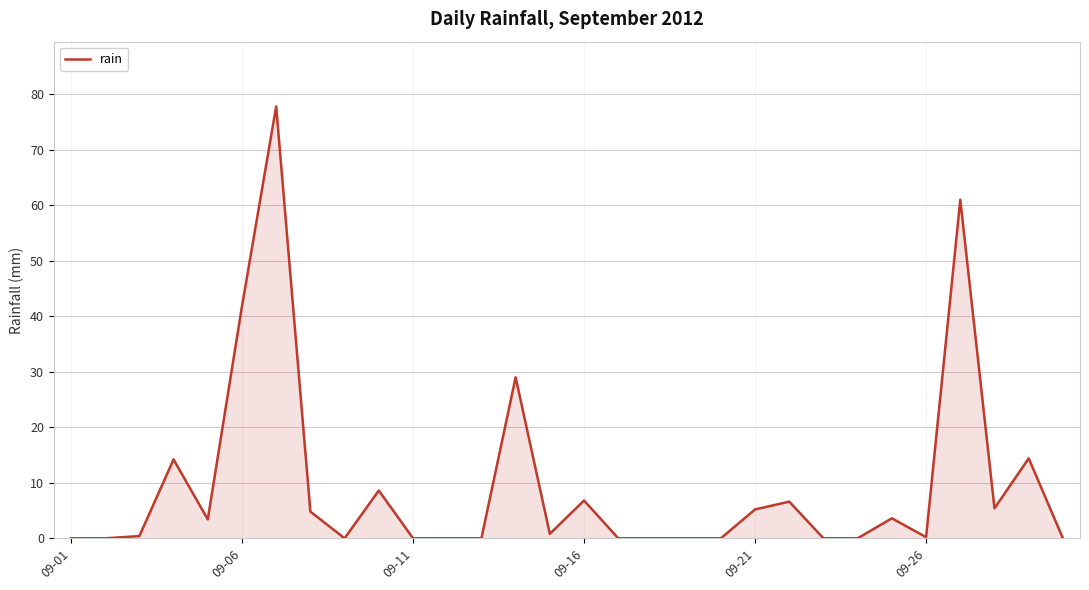

What is the maximum value shown in the chart?

77.8